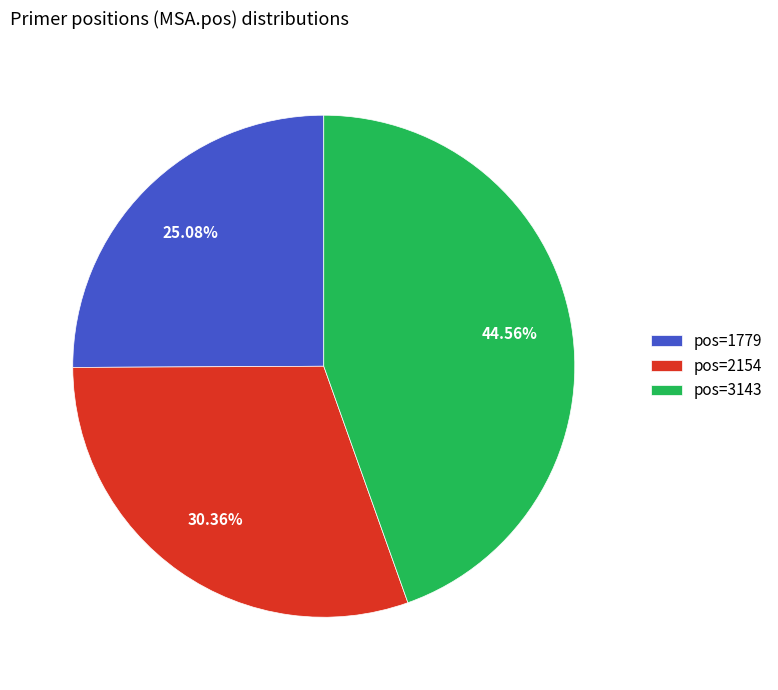

Is there a majority slice in this chart?

No